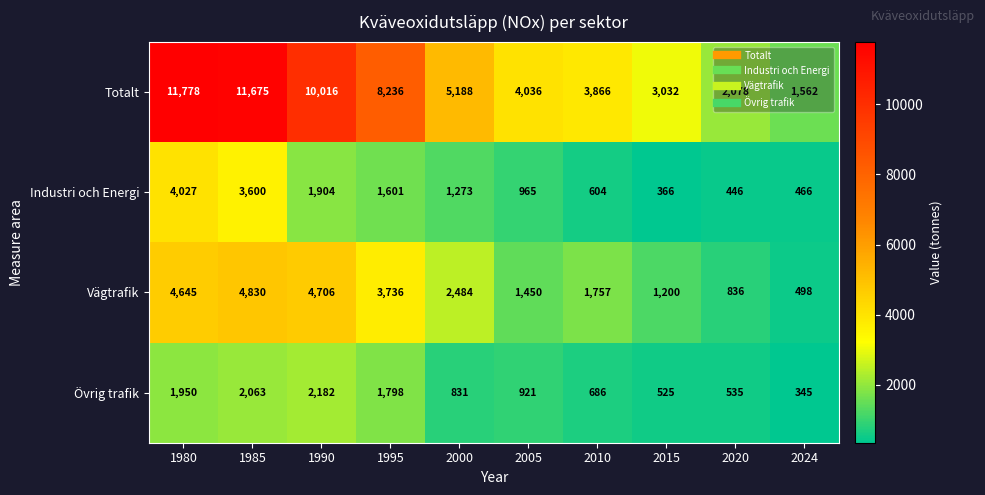

What is the spread (max minus min) of values at 2010?

3262